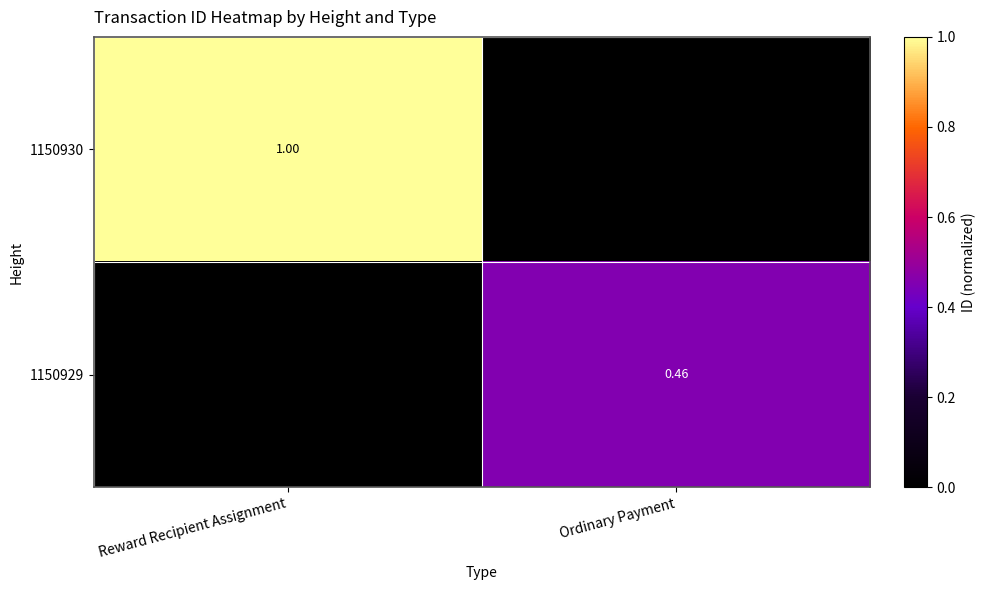

Count the number of categories in the chart.

2